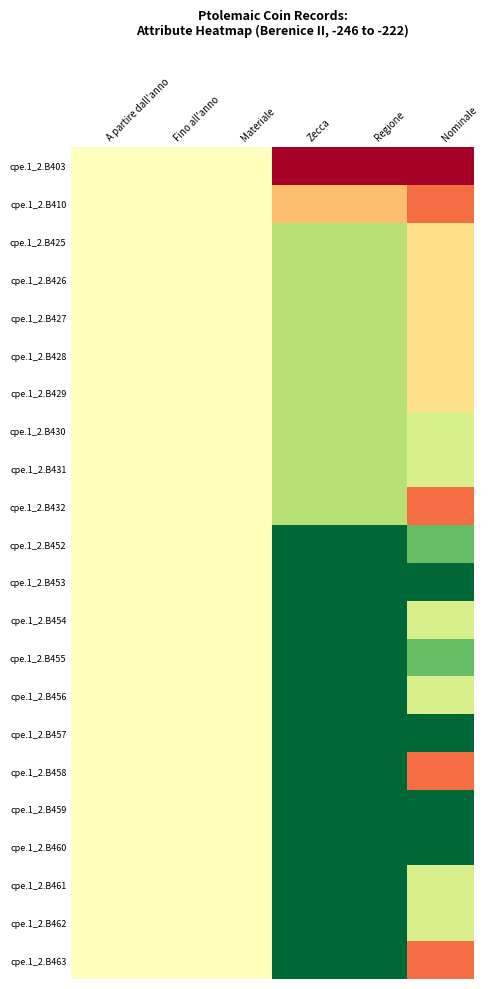

Reading right to left, extract all data points from this chart.

cpe.1_2.B403: Nominale=0.0	Regione=0.0	Zecca=0.0	Materiale=0.5	Fino all'anno=0.5	A partire dall'anno=0.5
cpe.1_2.B410: Nominale=0.2	Regione=0.3	Zecca=0.3	Materiale=0.5	Fino all'anno=0.5	A partire dall'anno=0.5
cpe.1_2.B425: Nominale=0.4	Regione=0.7	Zecca=0.7	Materiale=0.5	Fino all'anno=0.5	A partire dall'anno=0.5
cpe.1_2.B426: Nominale=0.4	Regione=0.7	Zecca=0.7	Materiale=0.5	Fino all'anno=0.5	A partire dall'anno=0.5
cpe.1_2.B427: Nominale=0.4	Regione=0.7	Zecca=0.7	Materiale=0.5	Fino all'anno=0.5	A partire dall'anno=0.5
cpe.1_2.B428: Nominale=0.4	Regione=0.7	Zecca=0.7	Materiale=0.5	Fino all'anno=0.5	A partire dall'anno=0.5
cpe.1_2.B429: Nominale=0.4	Regione=0.7	Zecca=0.7	Materiale=0.5	Fino all'anno=0.5	A partire dall'anno=0.5
cpe.1_2.B430: Nominale=0.6	Regione=0.7	Zecca=0.7	Materiale=0.5	Fino all'anno=0.5	A partire dall'anno=0.5
cpe.1_2.B431: Nominale=0.6	Regione=0.7	Zecca=0.7	Materiale=0.5	Fino all'anno=0.5	A partire dall'anno=0.5
cpe.1_2.B432: Nominale=0.2	Regione=0.7	Zecca=0.7	Materiale=0.5	Fino all'anno=0.5	A partire dall'anno=0.5
cpe.1_2.B452: Nominale=0.8	Regione=1.0	Zecca=1.0	Materiale=0.5	Fino all'anno=0.5	A partire dall'anno=0.5
cpe.1_2.B453: Nominale=1.0	Regione=1.0	Zecca=1.0	Materiale=0.5	Fino all'anno=0.5	A partire dall'anno=0.5
cpe.1_2.B454: Nominale=0.6	Regione=1.0	Zecca=1.0	Materiale=0.5	Fino all'anno=0.5	A partire dall'anno=0.5
cpe.1_2.B455: Nominale=0.8	Regione=1.0	Zecca=1.0	Materiale=0.5	Fino all'anno=0.5	A partire dall'anno=0.5
cpe.1_2.B456: Nominale=0.6	Regione=1.0	Zecca=1.0	Materiale=0.5	Fino all'anno=0.5	A partire dall'anno=0.5
cpe.1_2.B457: Nominale=1.0	Regione=1.0	Zecca=1.0	Materiale=0.5	Fino all'anno=0.5	A partire dall'anno=0.5
cpe.1_2.B458: Nominale=0.2	Regione=1.0	Zecca=1.0	Materiale=0.5	Fino all'anno=0.5	A partire dall'anno=0.5
cpe.1_2.B459: Nominale=1.0	Regione=1.0	Zecca=1.0	Materiale=0.5	Fino all'anno=0.5	A partire dall'anno=0.5
cpe.1_2.B460: Nominale=1.0	Regione=1.0	Zecca=1.0	Materiale=0.5	Fino all'anno=0.5	A partire dall'anno=0.5
cpe.1_2.B461: Nominale=0.6	Regione=1.0	Zecca=1.0	Materiale=0.5	Fino all'anno=0.5	A partire dall'anno=0.5
cpe.1_2.B462: Nominale=0.6	Regione=1.0	Zecca=1.0	Materiale=0.5	Fino all'anno=0.5	A partire dall'anno=0.5
cpe.1_2.B463: Nominale=0.2	Regione=1.0	Zecca=1.0	Materiale=0.5	Fino all'anno=0.5	A partire dall'anno=0.5